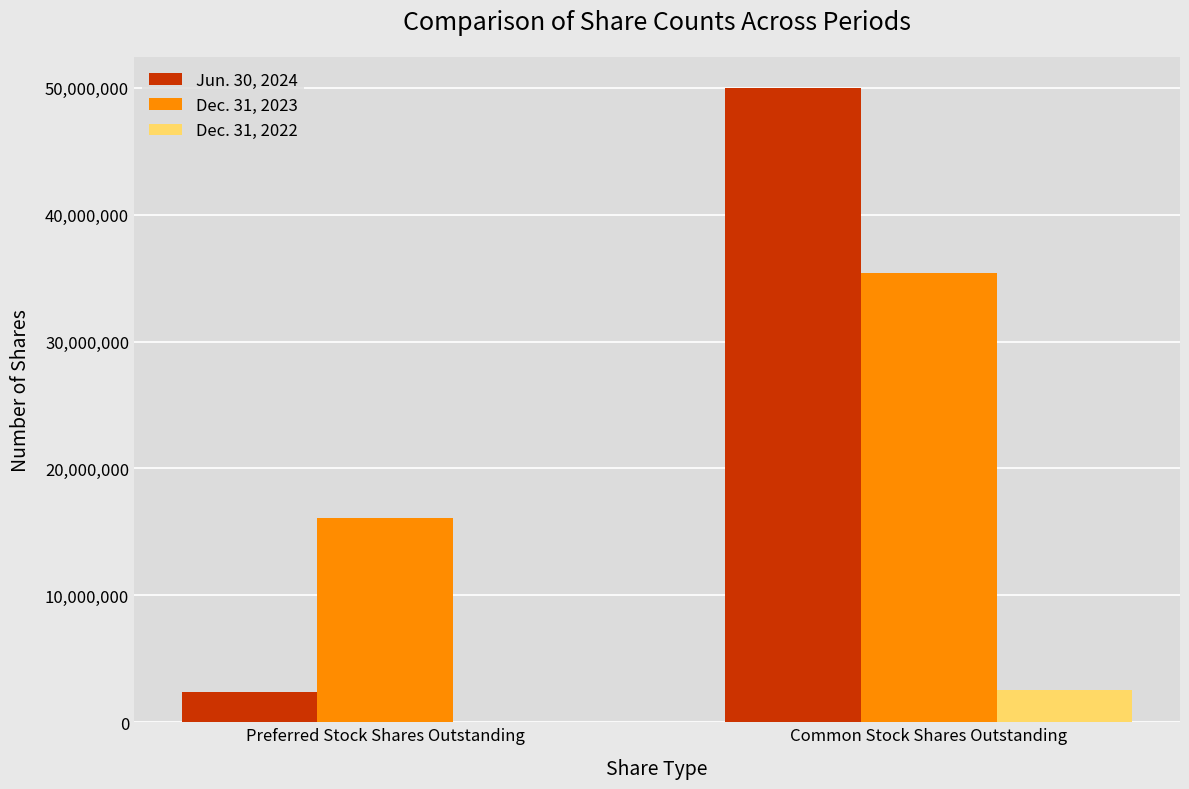

What are all the series names shown in the legend?

Jun. 30, 2024, Dec. 31, 2023, Dec. 31, 2022